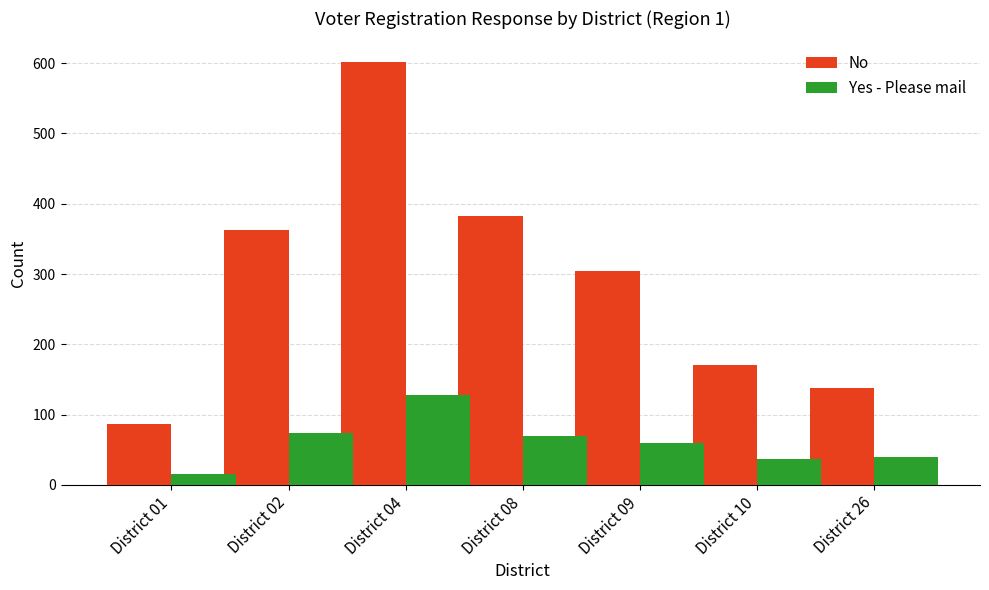

Where does the Yes - Please mail series first go above 59?

District 02